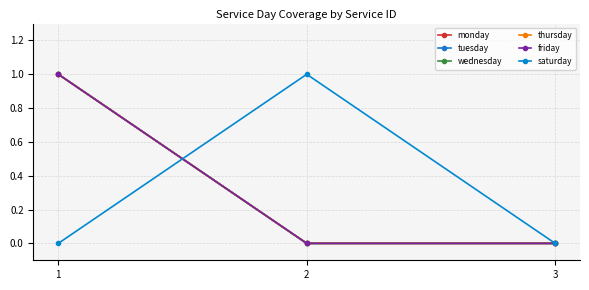

Reading left to right, extract all data points from this chart.

monday: 1	0	0
tuesday: 1	0	0
wednesday: 1	0	0
thursday: 1	0	0
friday: 1	0	0
saturday: 0	1	0